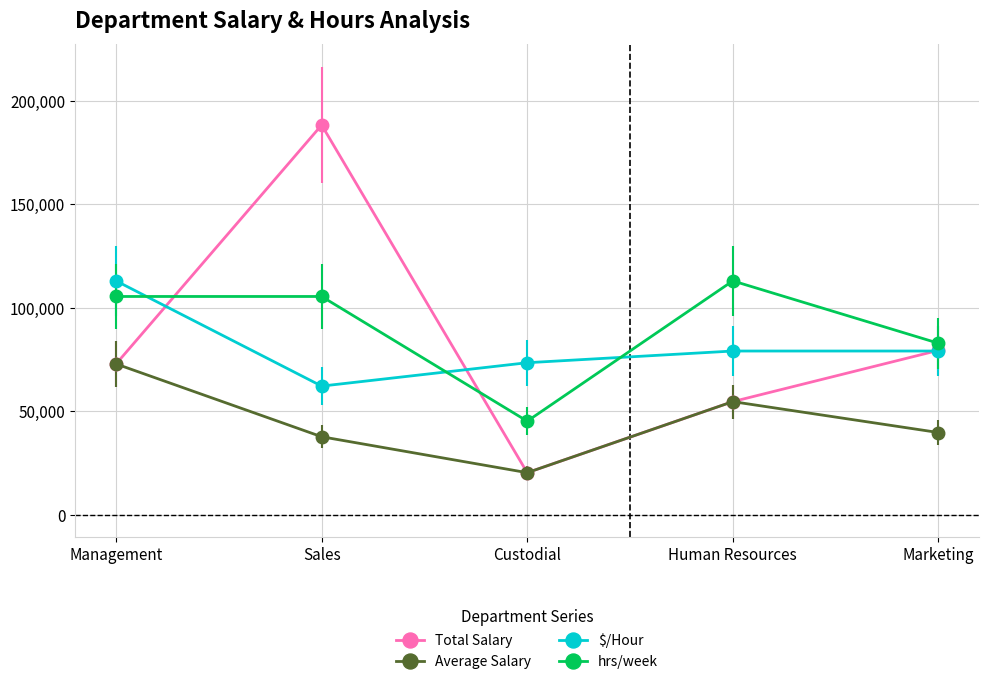

What is the average value of the hrs/week series?

90330.2